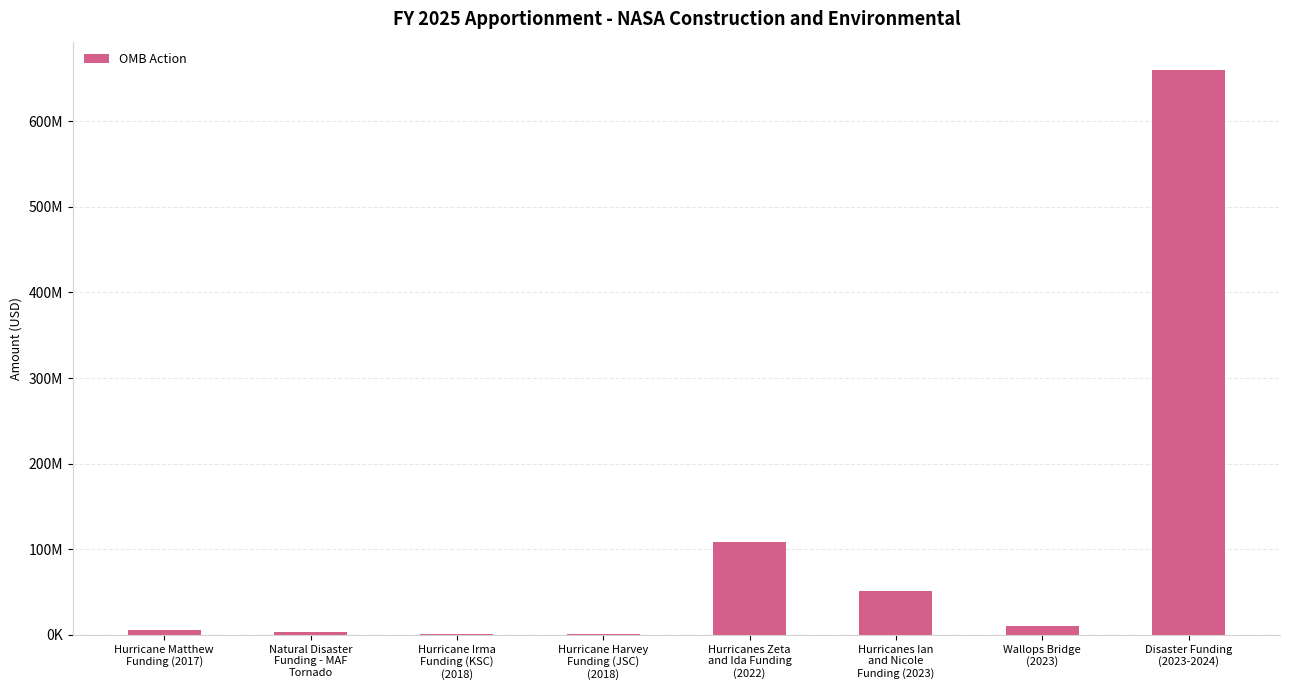

What is the smallest value displayed?

817800